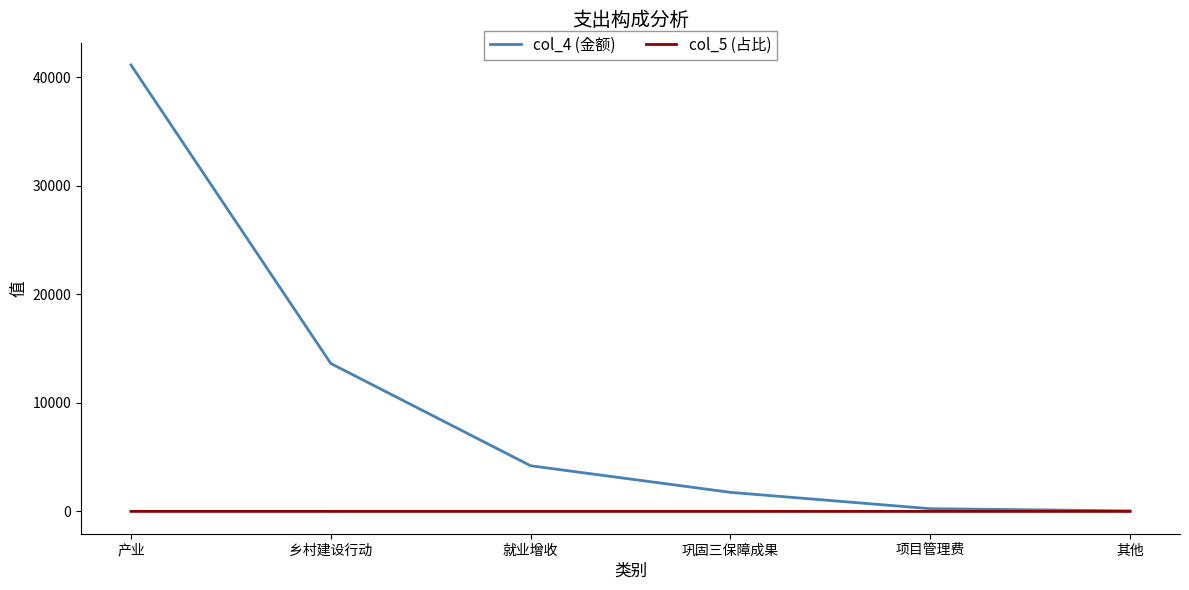

What is the difference between the col_5 (占比) values at 乡村建设行动 and 其他?

0.2